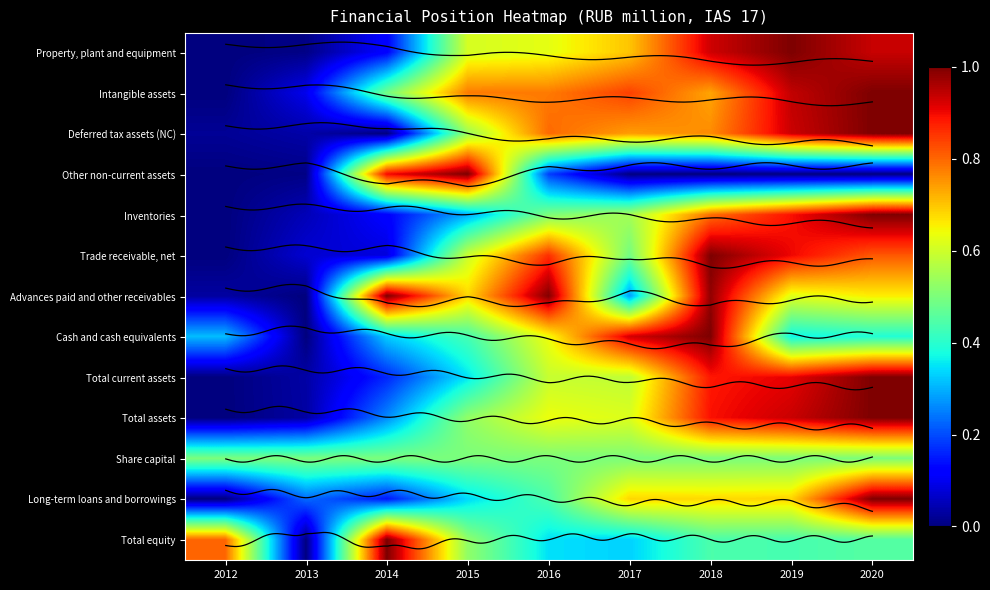

The value of Inventories at 2014 is 0.1. True or false?

True